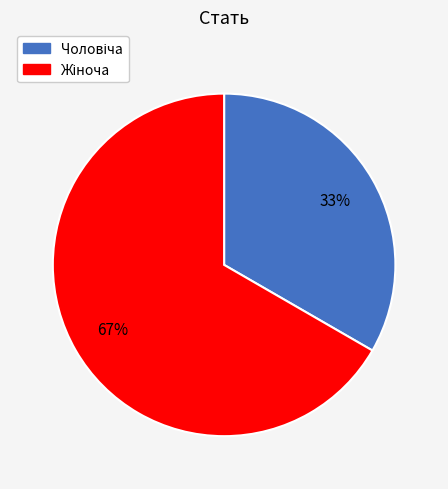

Is there any slice that represents more than half of the pie?

Yes